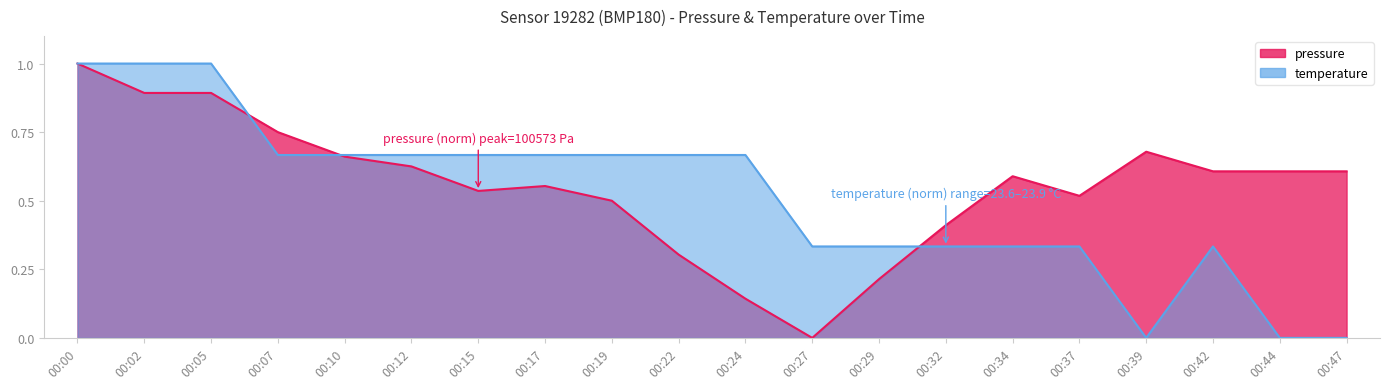

Which has a higher value, 00:39 or 00:32?

00:39